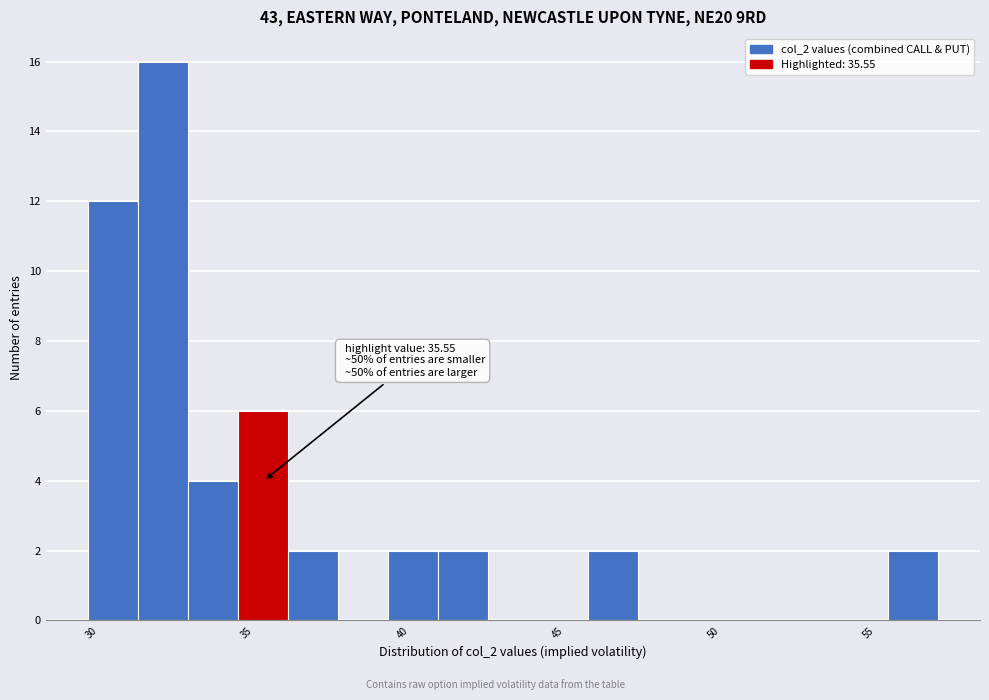

Read against the x-axis, roughly where is the centre of the tallest bar?

32.5